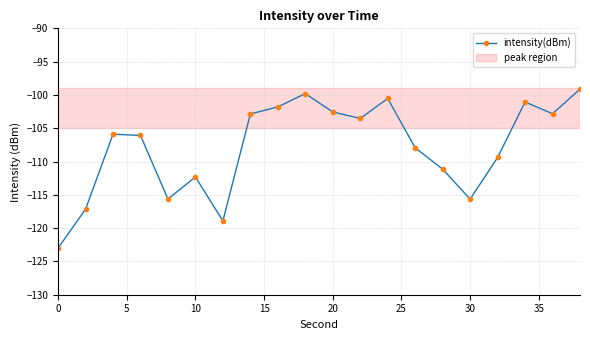

How many interior local peaks (higher than both neighbors) does the data have?

5